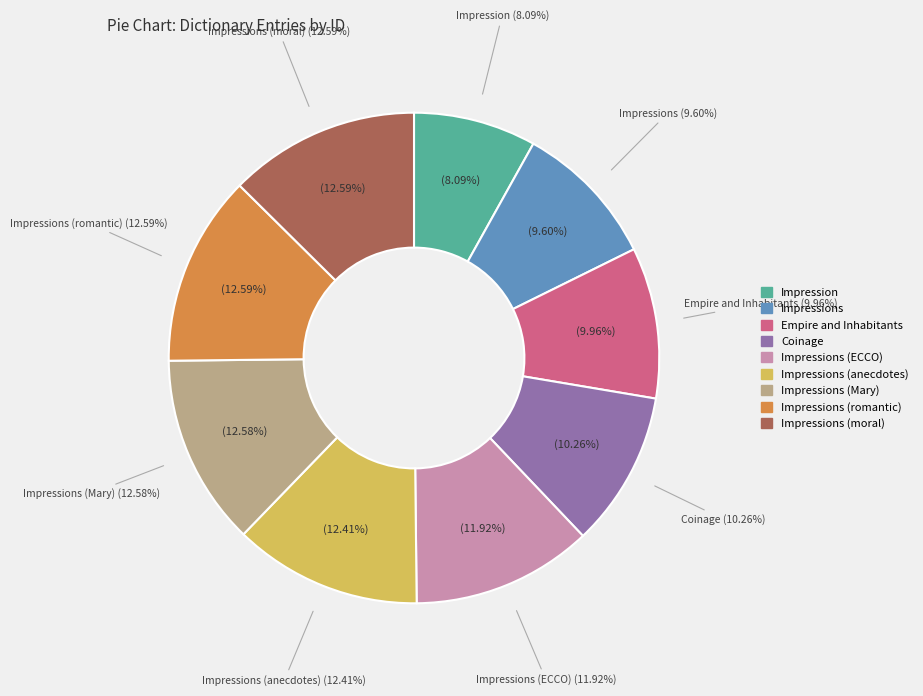

Is there a majority slice in this chart?

No